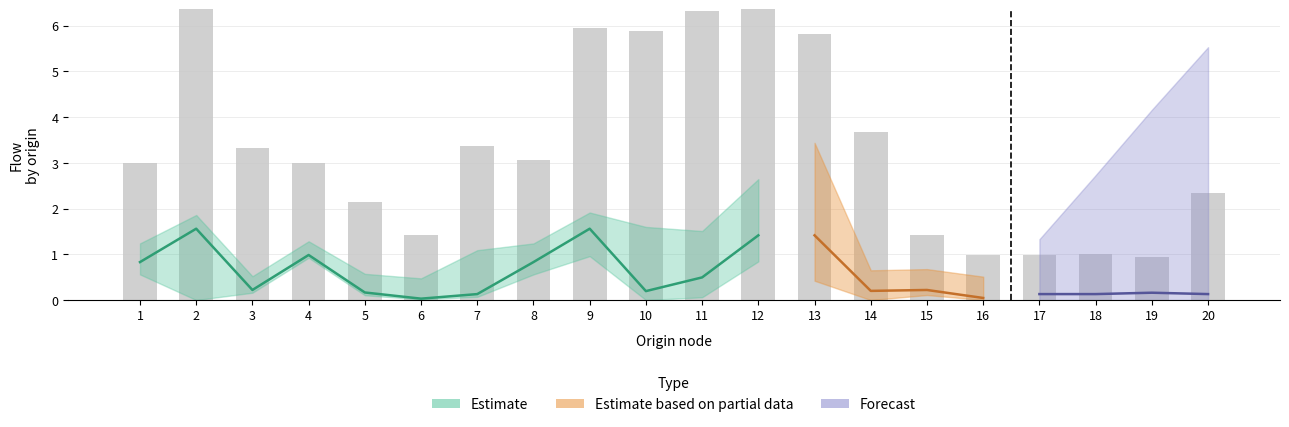

What is the difference between the col_9 values at 12 and 14?

1.2